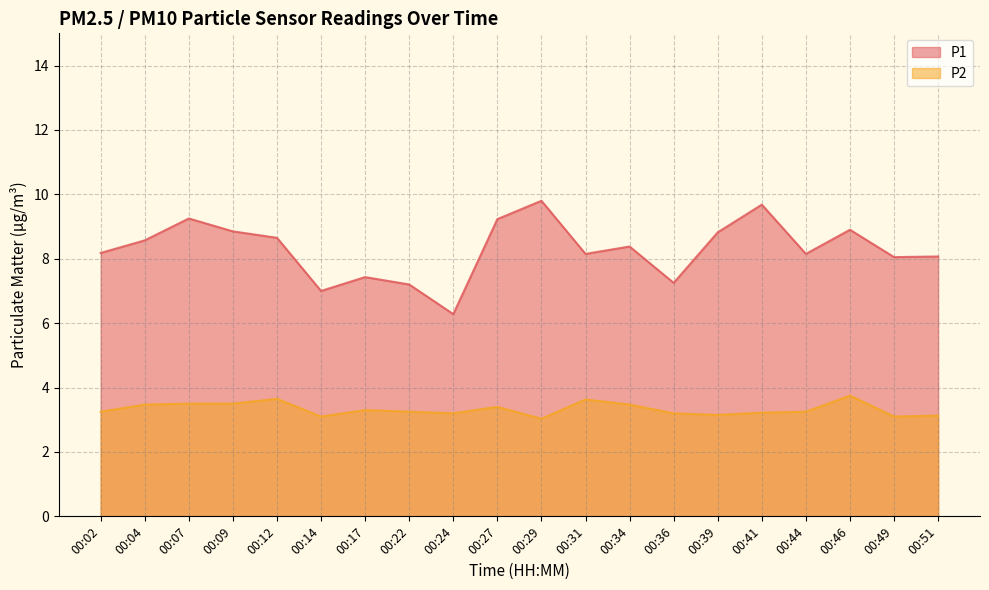

Reading right to left, transcribe all the data shown in this chart.

P1: 00:51=8.1	00:49=8.1	00:46=8.9	00:44=8.2	00:41=9.7	00:39=8.8	00:36=7.2	00:34=8.4	00:31=8.2	00:29=9.8	00:27=9.2	00:24=6.3	00:22=7.2	00:17=7.4	00:14=7.0	00:12=8.7	00:09=8.8	00:07=9.2	00:04=8.6	00:02=8.2
P2: 00:51=3.1	00:49=3.1	00:46=3.8	00:44=3.2	00:41=3.2	00:39=3.1	00:36=3.2	00:34=3.5	00:31=3.6	00:29=3.0	00:27=3.4	00:24=3.2	00:22=3.2	00:17=3.3	00:14=3.1	00:12=3.6	00:09=3.5	00:07=3.5	00:04=3.5	00:02=3.2